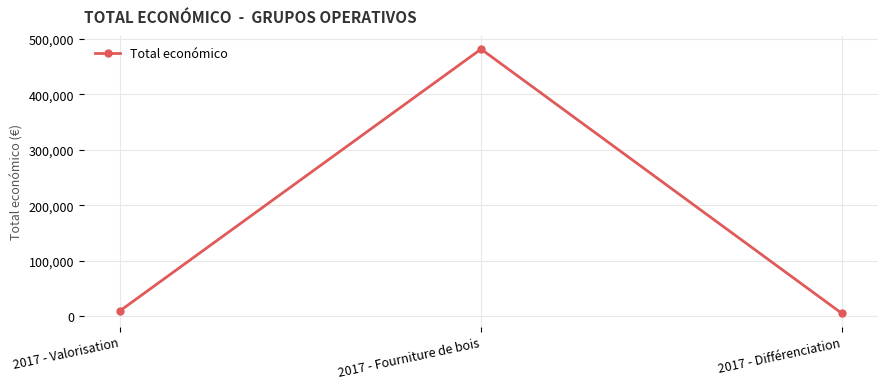

Which has a higher value, 2017 - Valorisation or 2017 - Différenciation?

2017 - Valorisation